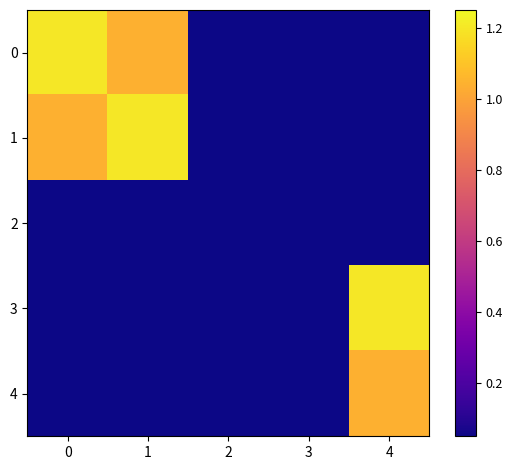

At 1, list the series in order from largest to smallest.

1, 0, 2, 4, 3